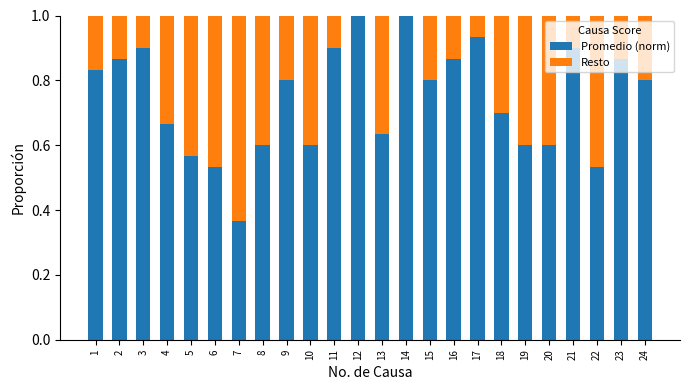

What is the maximum value for Promedio (norm)?

1.0